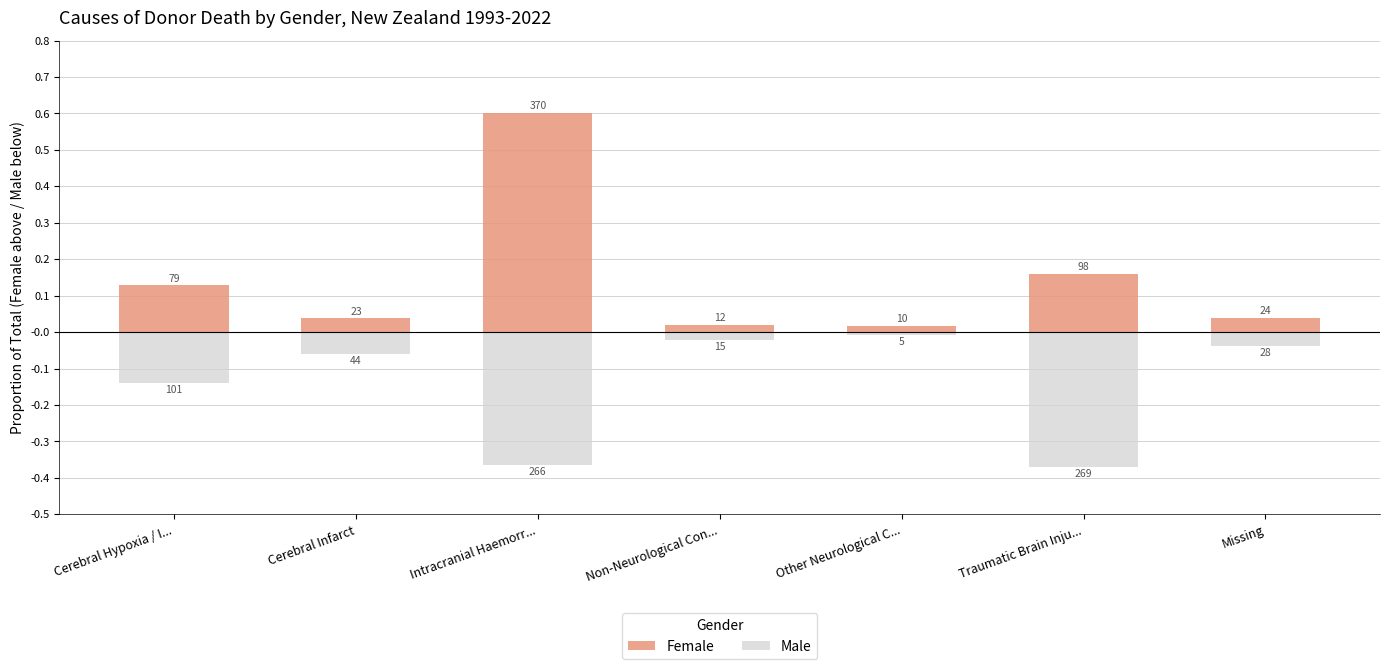

At which label does Male reach its peak?

Other Neurological C...